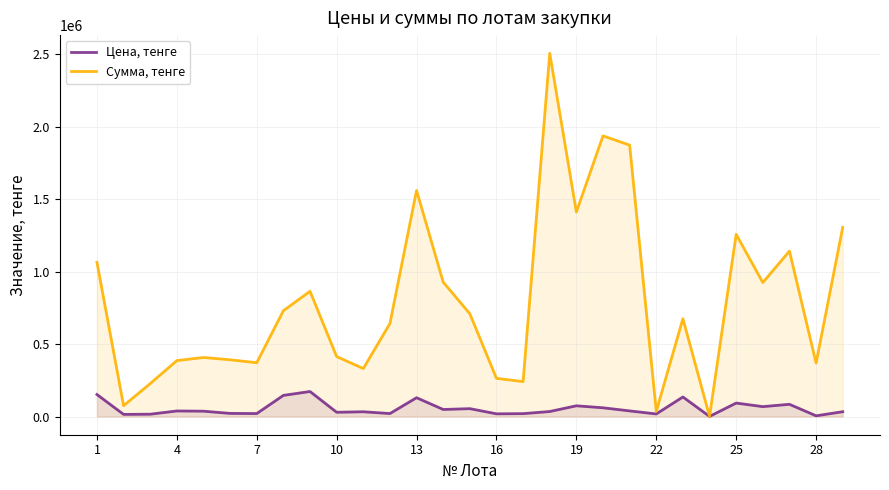

What is the maximum value shown in the chart?

2505600